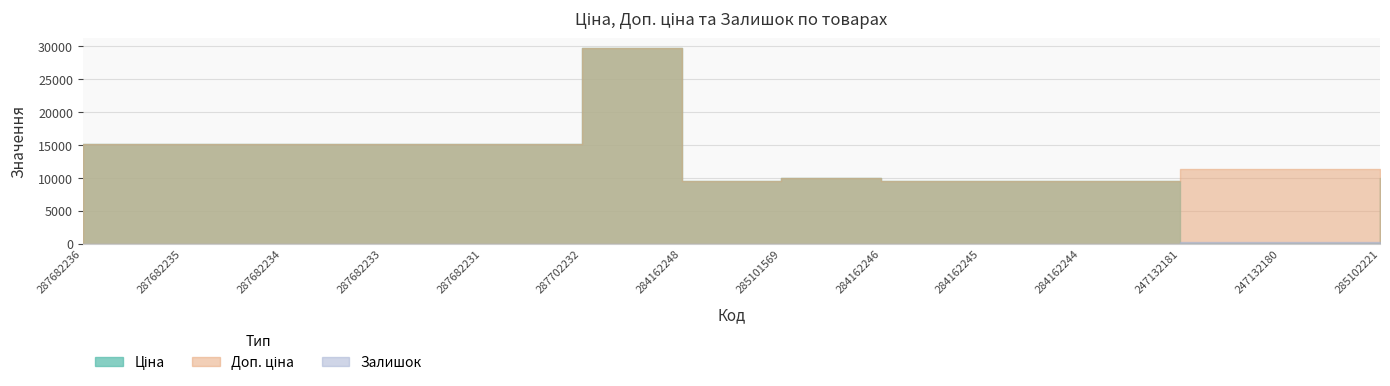

Between 287682233 and 284162245, which series saw the biggest shift?

Ціна